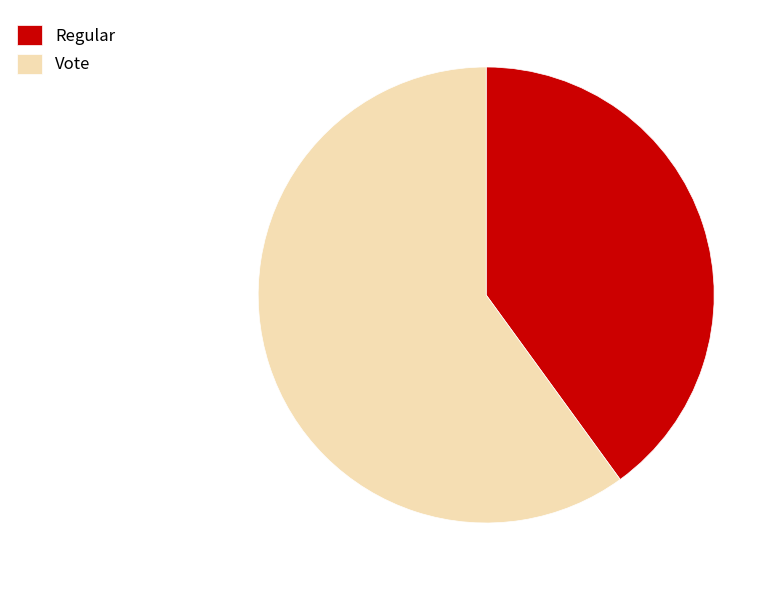

True or false: Regular accounts for 40% of the total.

True